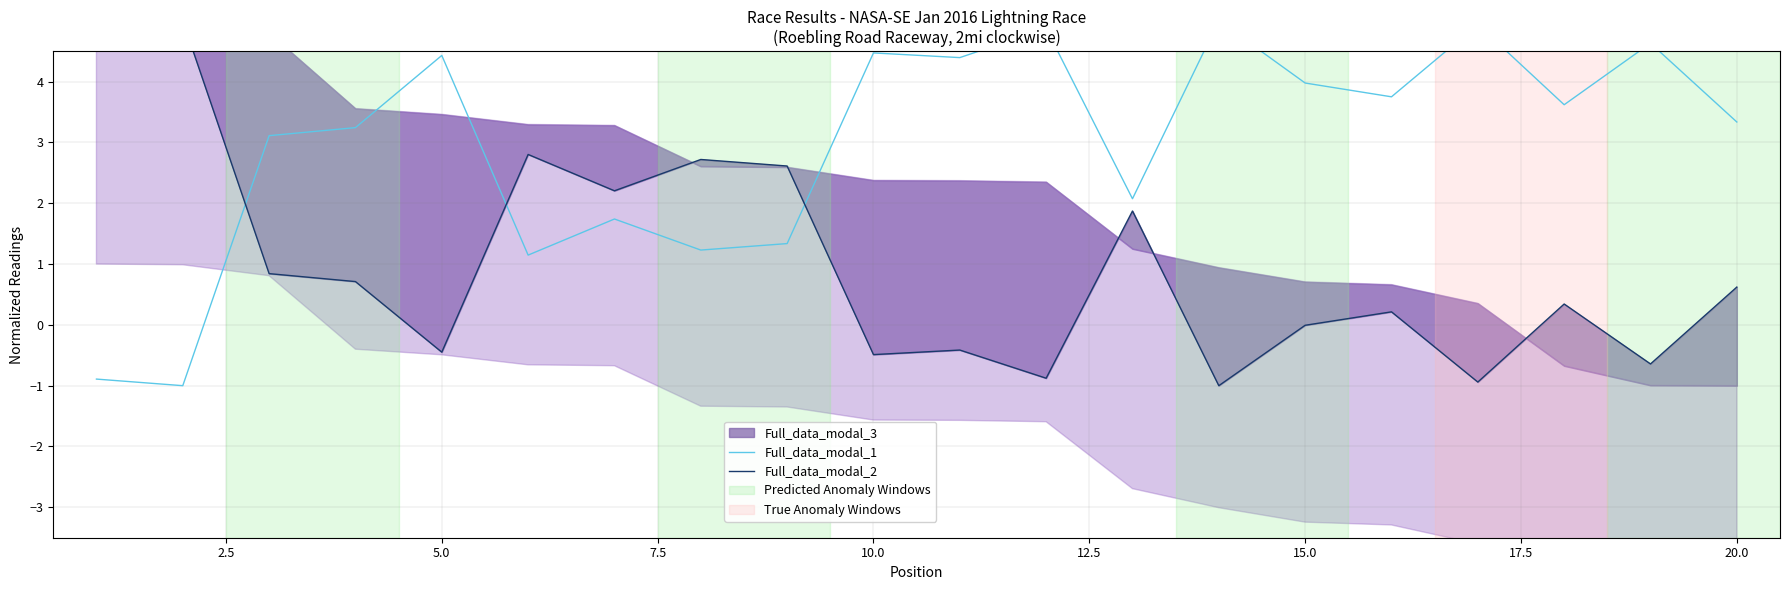

True or false: Full_data_modal_1 has a value of 5.0 at 20.0.

False